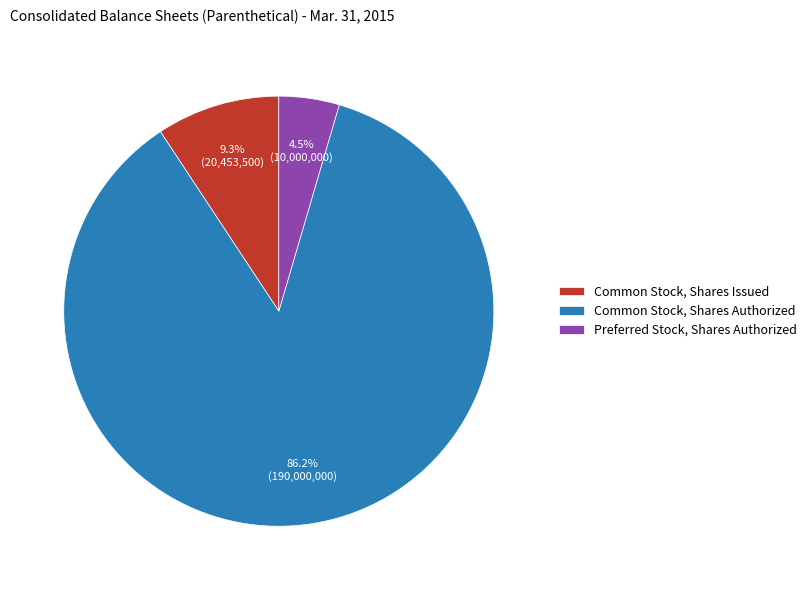

True or false: Preferred Stock, Shares Authorized accounts for 10% of the total.

False